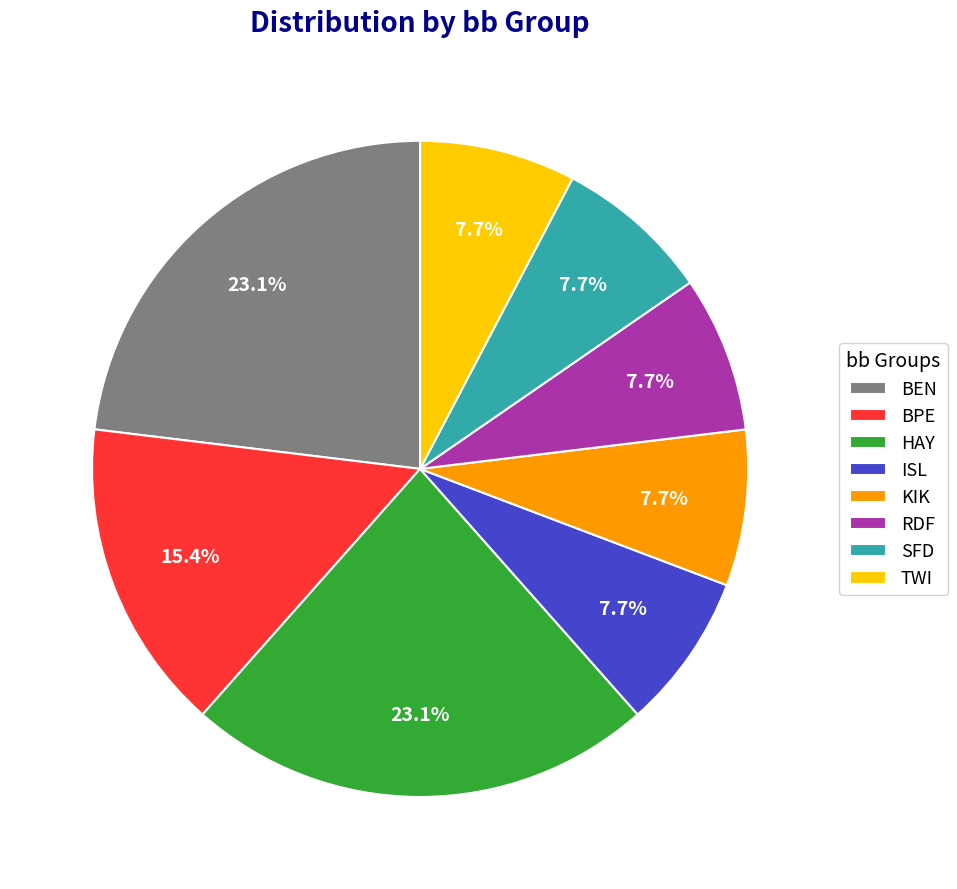

How many slices are in this pie chart?

8